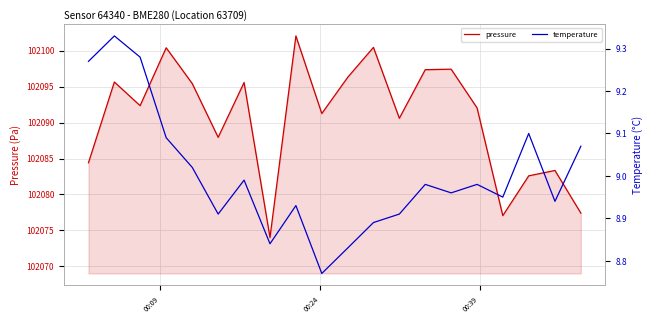

Reading left to right, extract all data points from this chart.

pressure: 102084.4	102095.6	102092.3	102100.4	102095.4	102087.9	102095.6	102074.0	102102.0	102091.2	102096.3	102100.4	102090.6	102097.3	102097.4	102092.0	102077.1	102082.6	102083.3	102077.4
temperature: 9.3	9.3	9.3	9.1	9.0	8.9	9.0	8.8	8.9	8.8	8.8	8.9	8.9	9.0	9.0	9.0	8.9	9.1	8.9	9.1